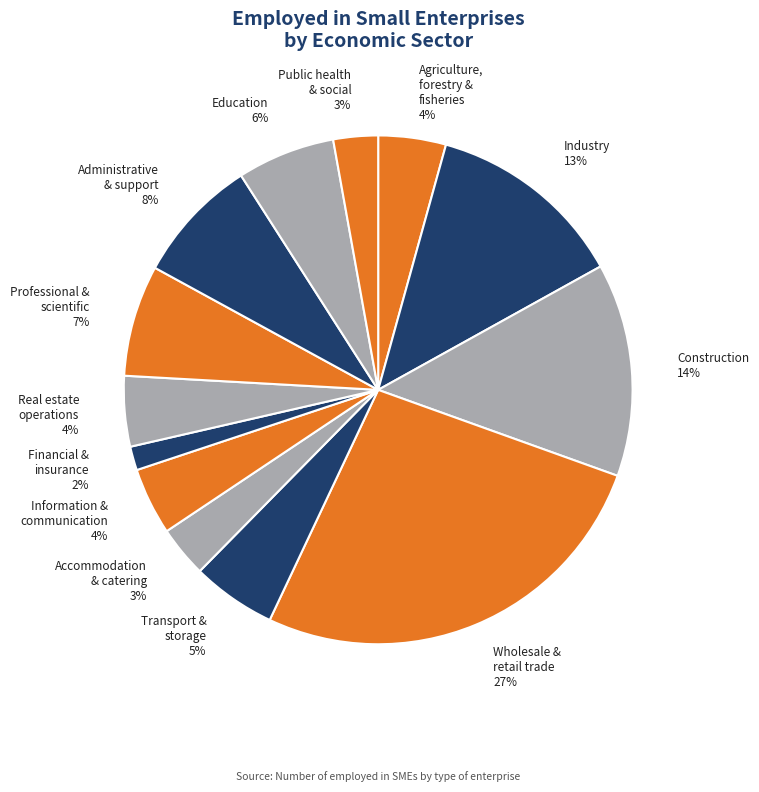

Do Administrative & support 8% and Real estate operations 4% together represent more than half of the pie?

No